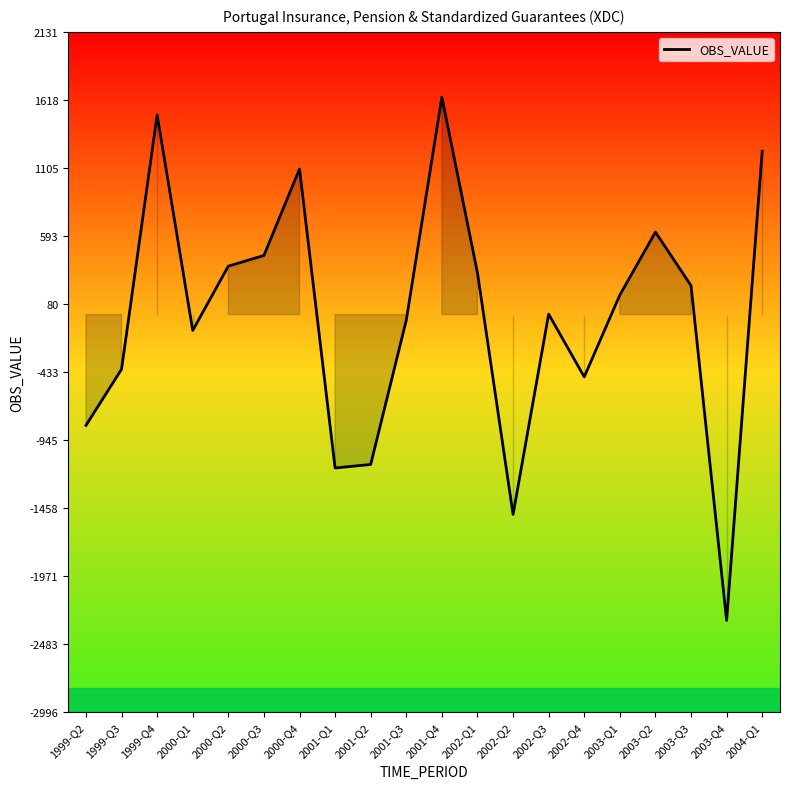

At which category does the chart reach its peak across all series?

2001-Q4